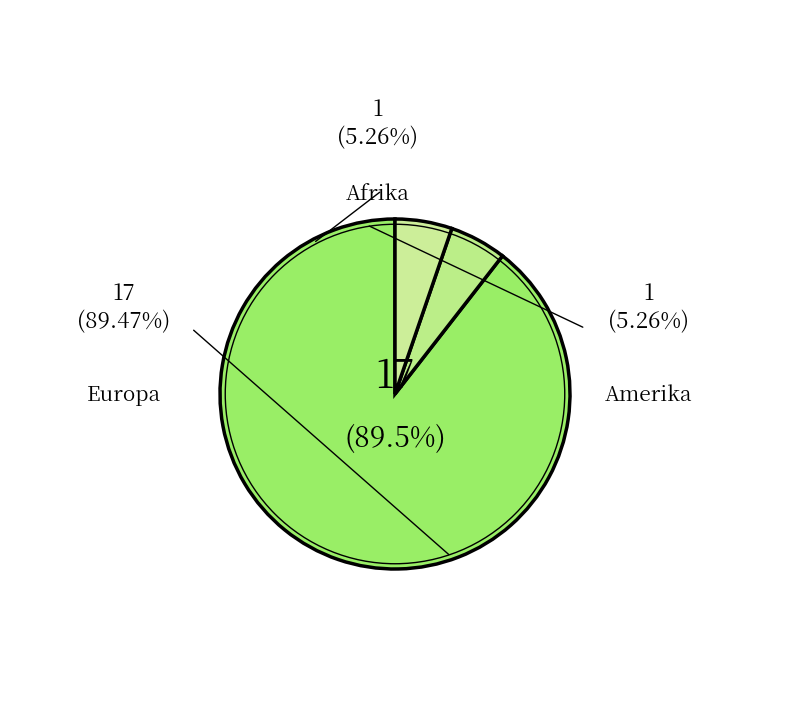

The Amerika slice represents 5% of the pie. True or false?

True